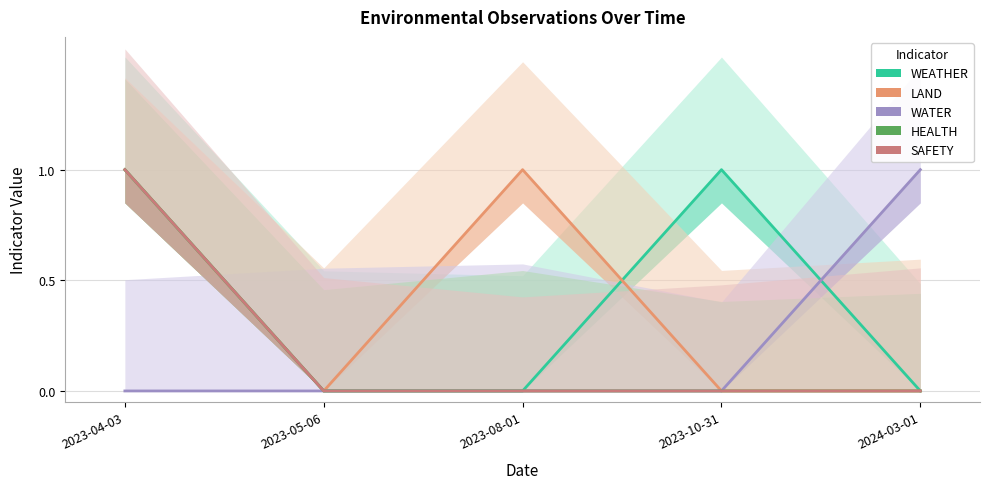

Where is the first local maximum for WEATHER?

2023-10-31